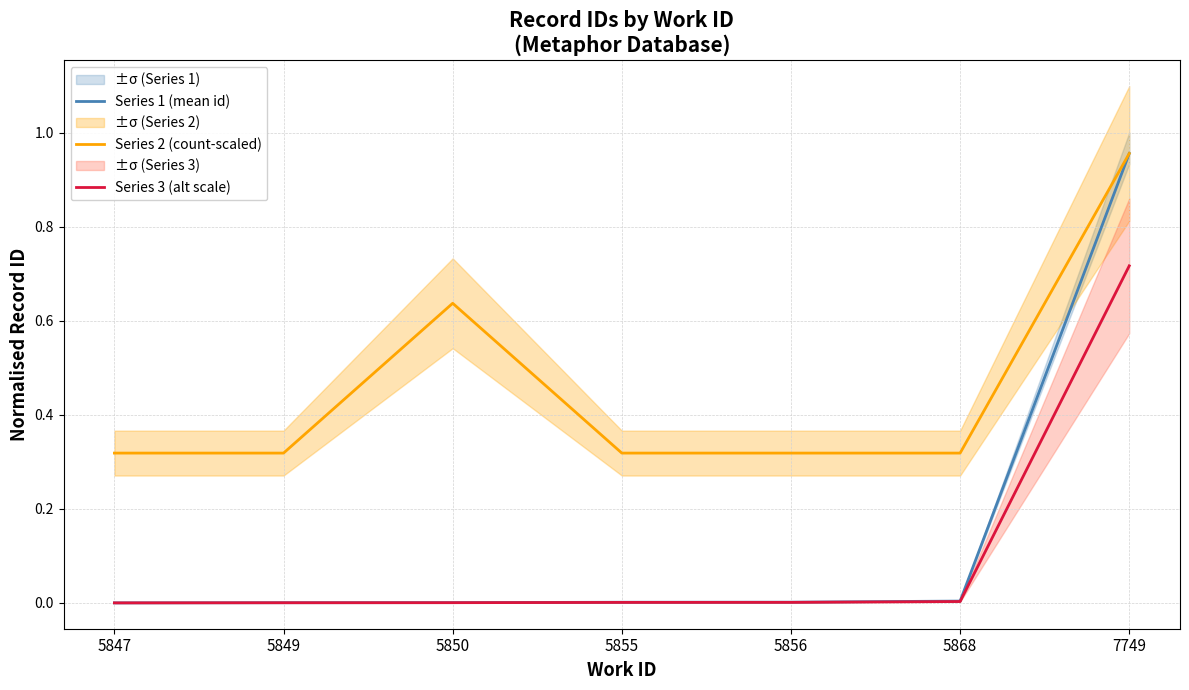

The Series 1 (mean id) series shows 1.0 at 7749. True or false?

True